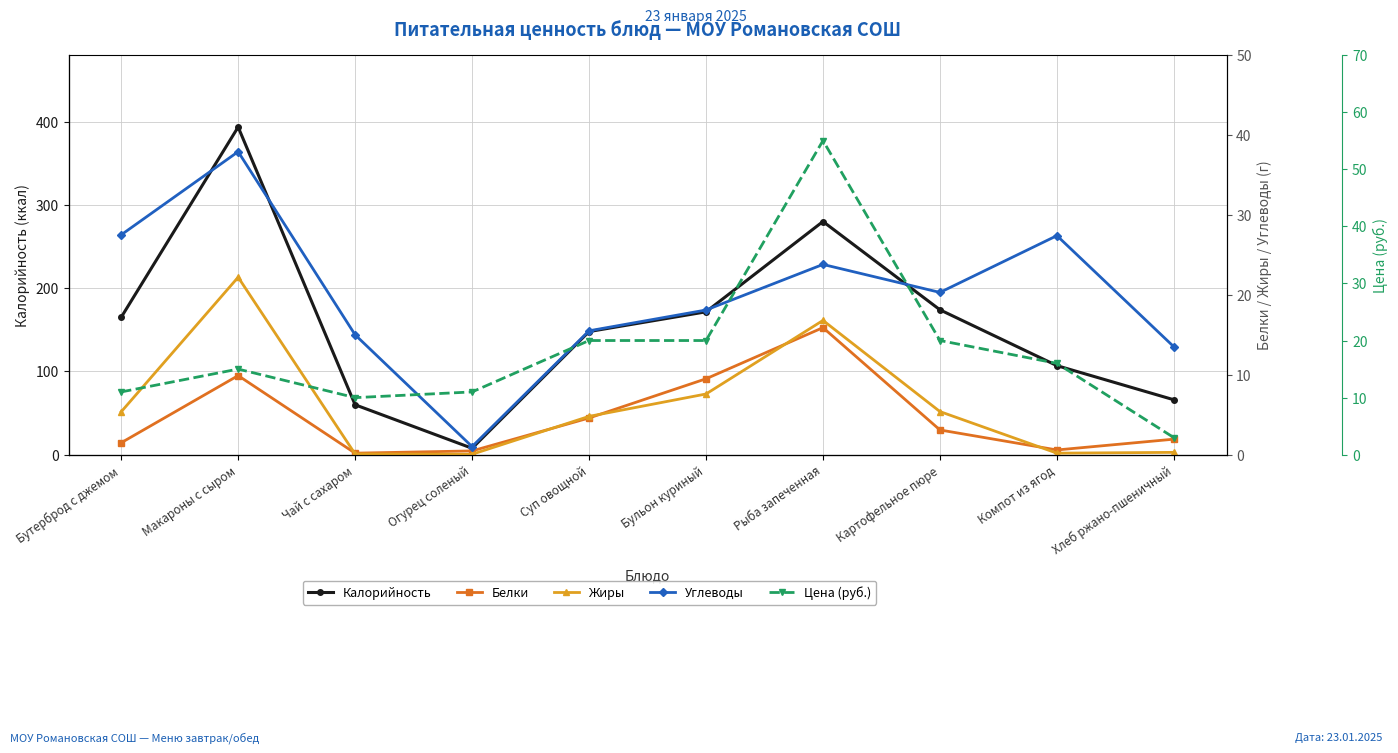

At which label is Калорийность closest to 200?

Картофельное пюре